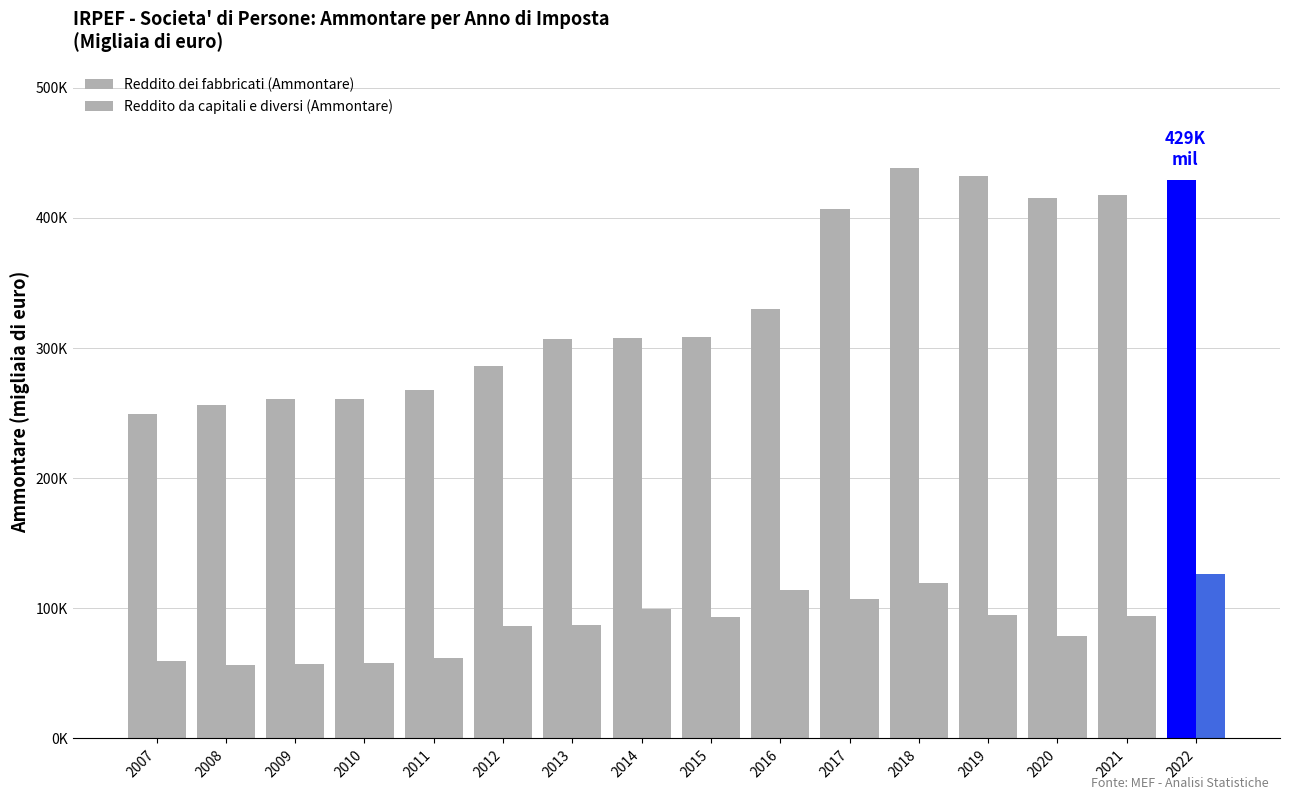

Are the bars grouped side by side (vs. stacked)?

Yes